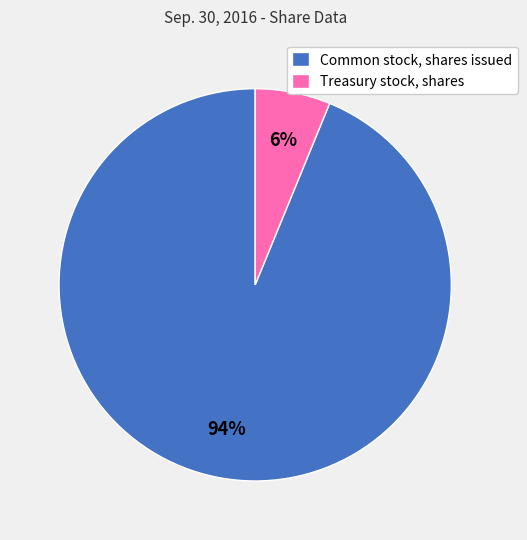

Rank the categories by value from highest to lowest.

Common stock, shares issued, Treasury stock, shares